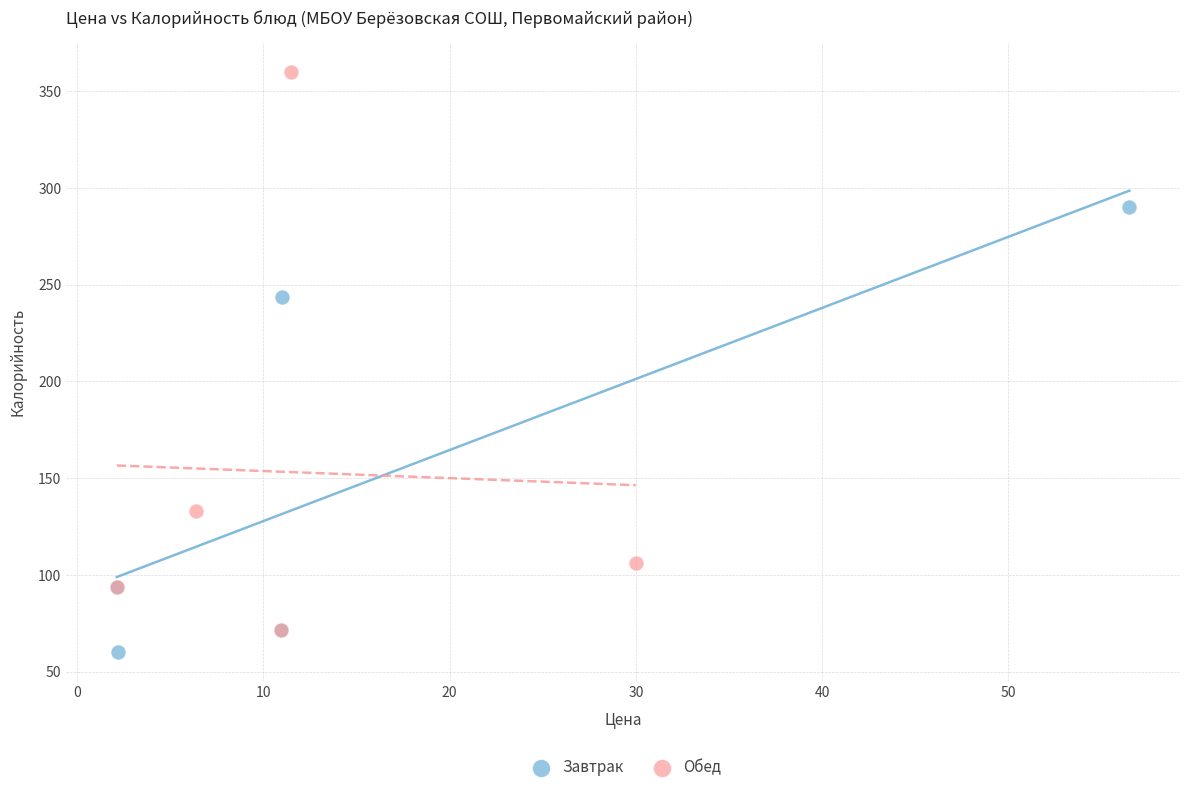

Which series reaches the maximum Y coordinate?

Обед